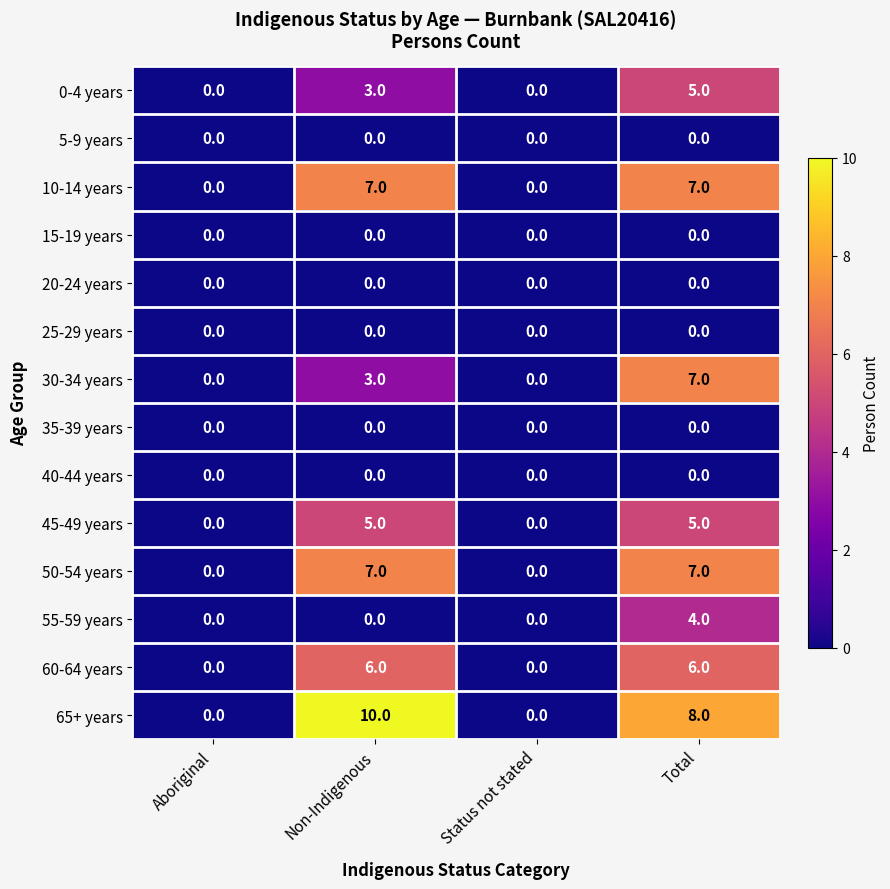

At which category does the chart reach its peak across all series?

Non-Indigenous